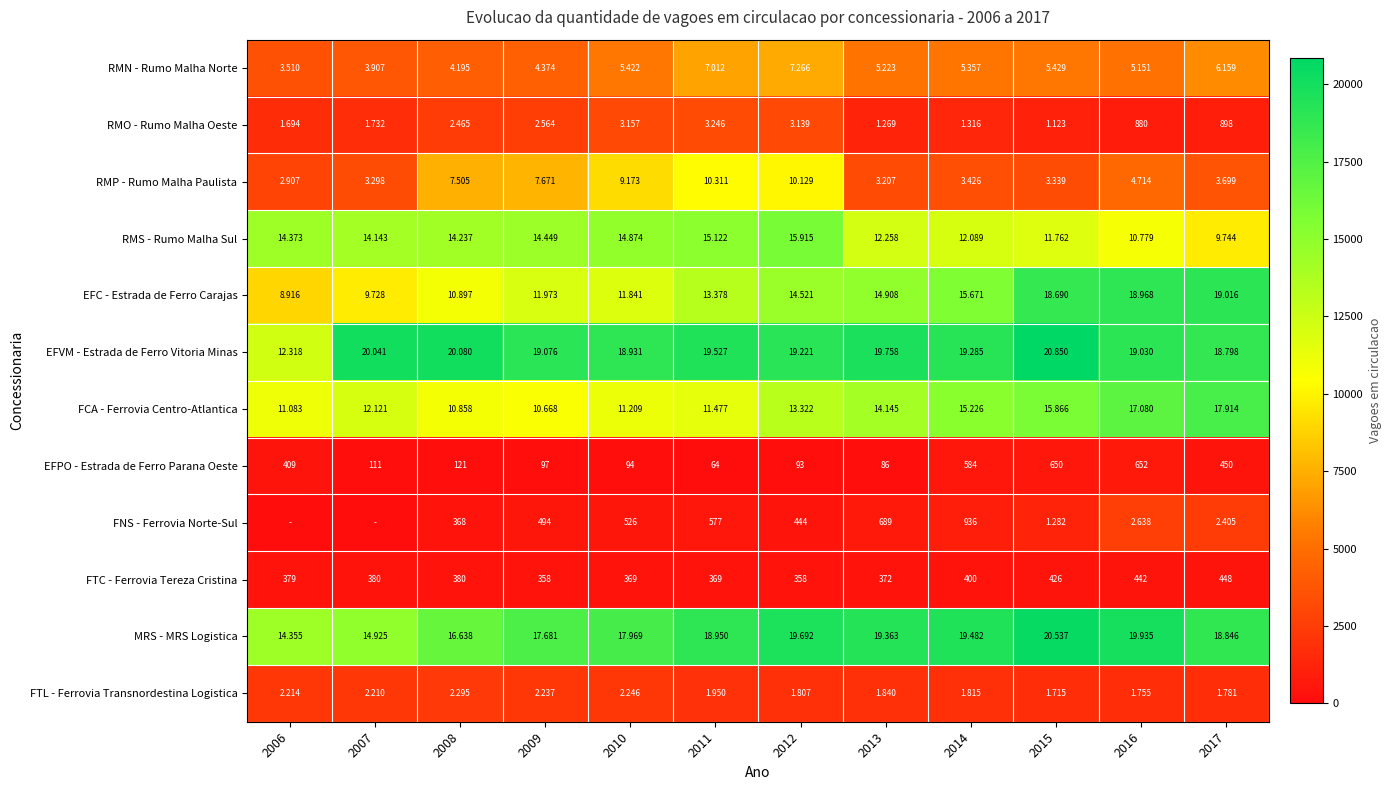

What is the spread (max minus min) of values at 2006?

14373